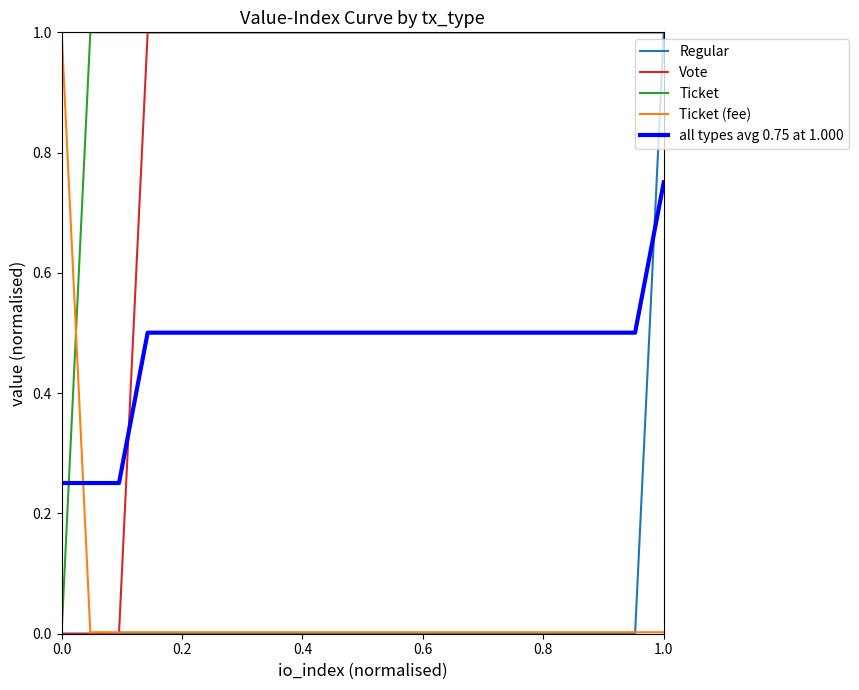

Count the number of categories in the chart.

22